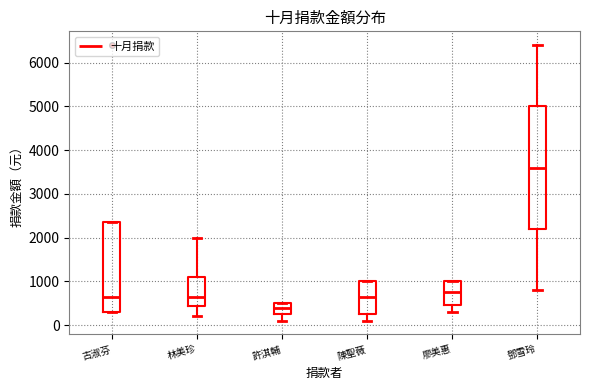

Reading left to right, read every box against the y-axis: the position of its median line, the range the box covers, and the ends of its whiskers. The values are not printed on the chart, so give them approximately, as read against the axis.

古淑芬: median 700, box 300 to 2400, whiskers 300 to 2400
林美珍: median 700, box 400 to 1100, whiskers 200 to 2000
許淇輔: median 400, box 300 to 500, whiskers 100 to 500
陳聖薇: median 700, box 300 to 1000, whiskers 100 to 1000
廖美惠: median 800, box 500 to 1000, whiskers 300 to 1000
鄧雪玲: median 3600, box 2200 to 5000, whiskers 800 to 6400